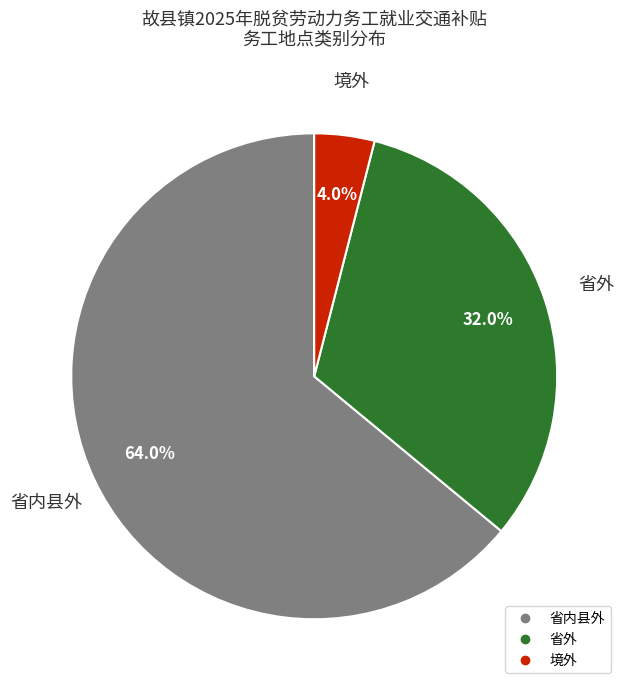

To the nearest percent, what percentage of the pie is 省内县外?

64%